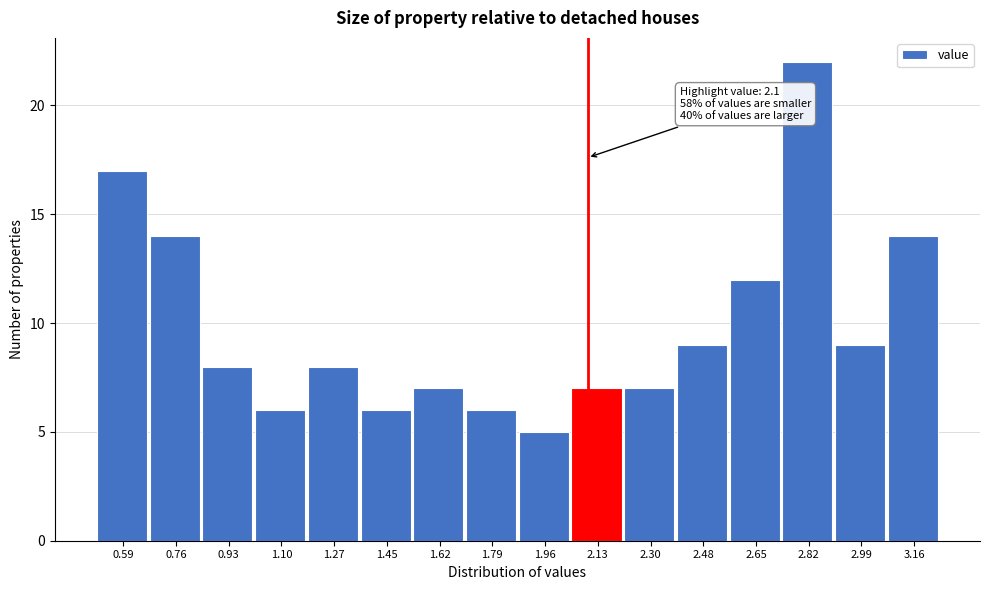

Which range on the x-axis has the tallest bar?

2.74 to 2.90